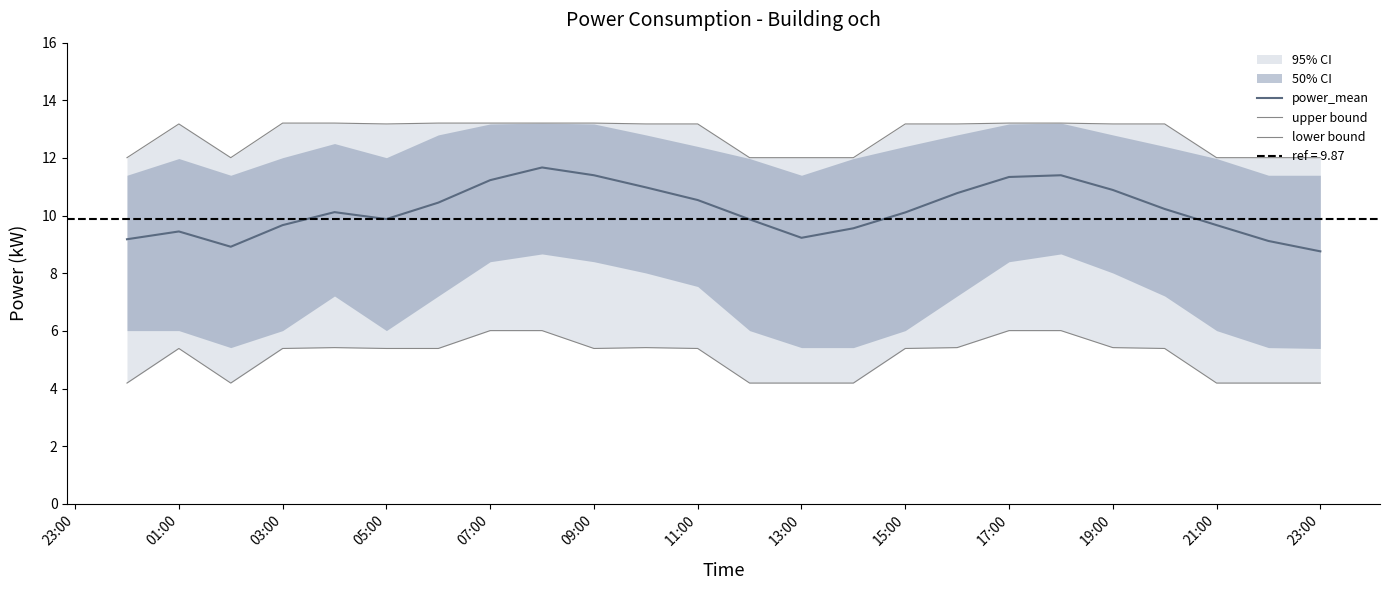

What is the minimum value for power_mean?

8.8